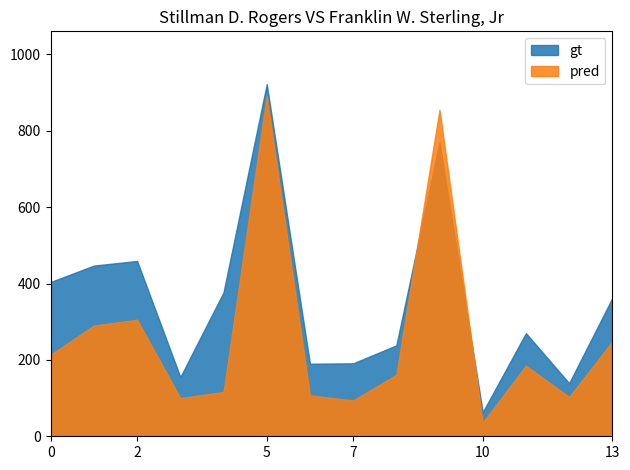

Which series has the largest range (max minus min)?

gt